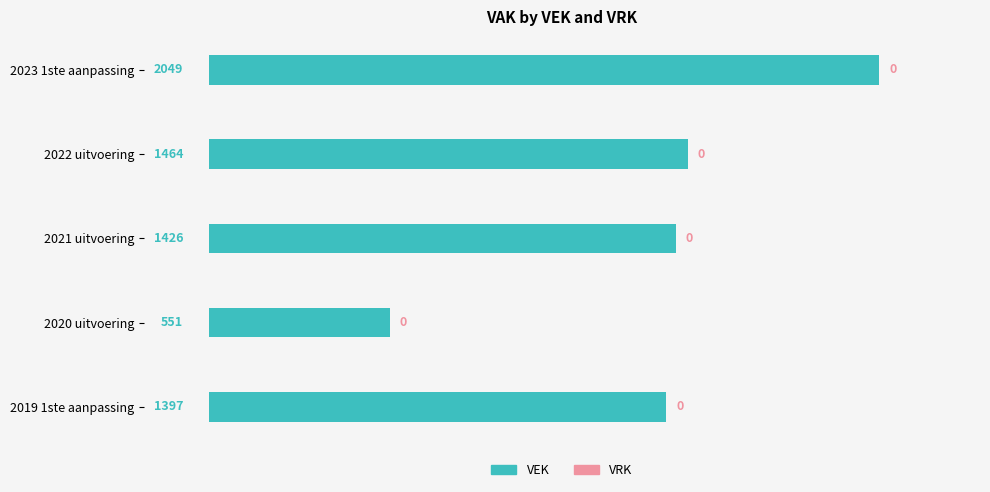

Which category has the lowest value across all series?

2020 uitvoering